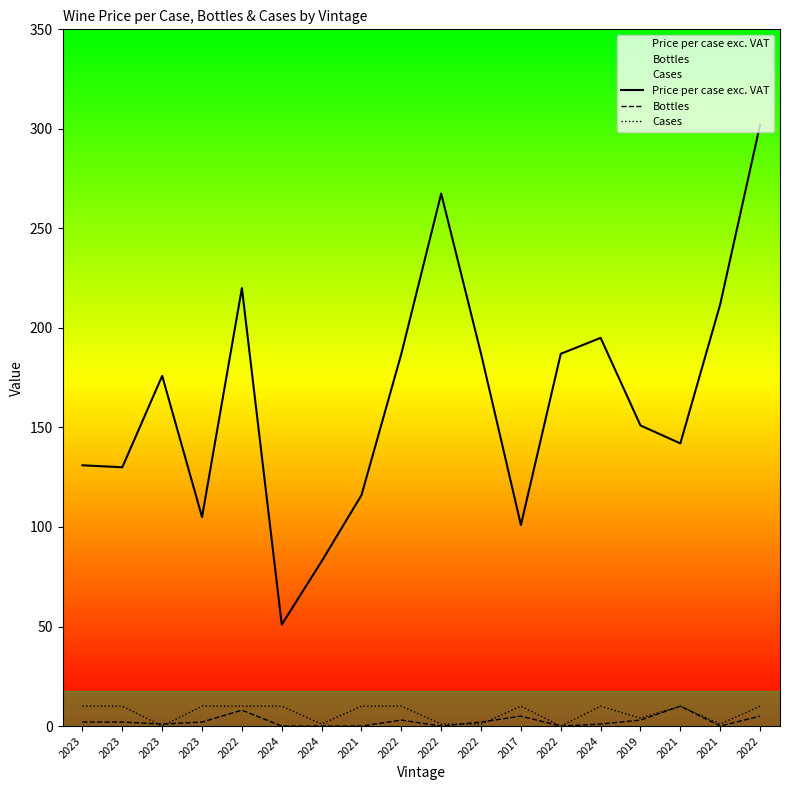

Between 2023 and 2024, which series saw the biggest shift?

Price per case exc. VAT